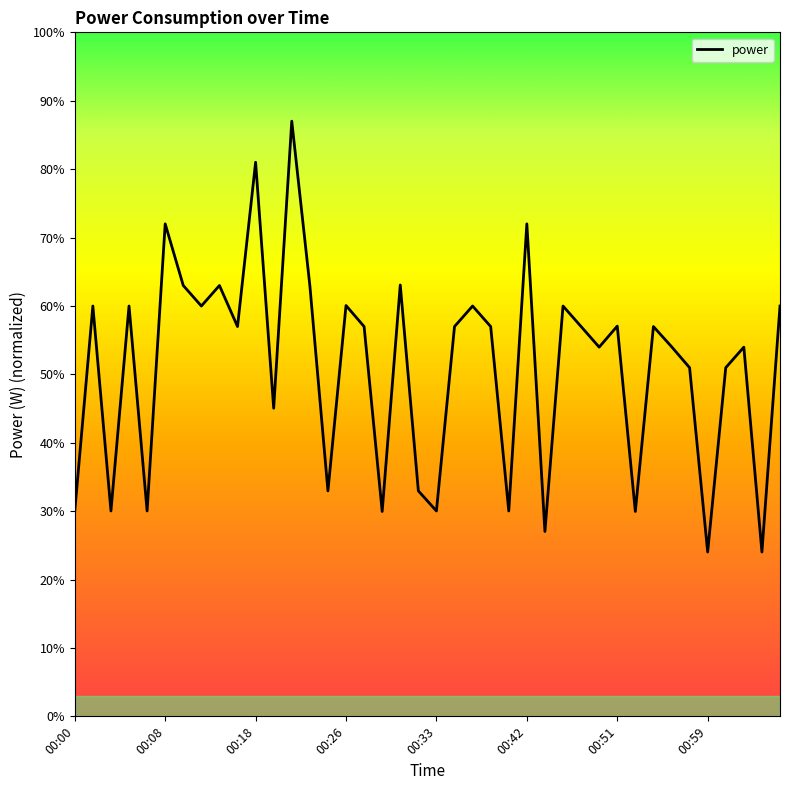

What is the maximum value shown in the chart?

87.0